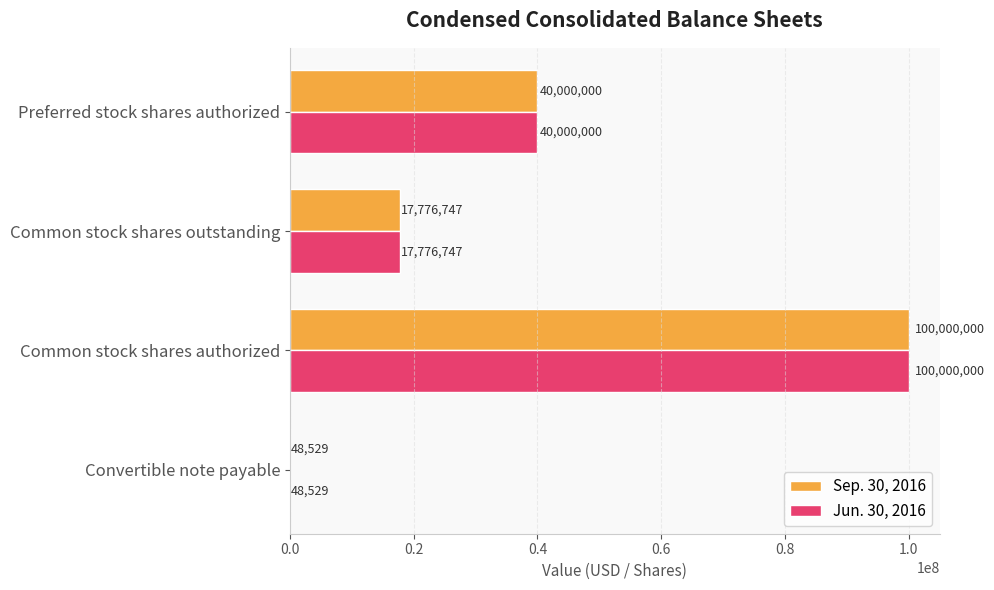

What is the sum of all Jun. 30, 2016 values?

157825276